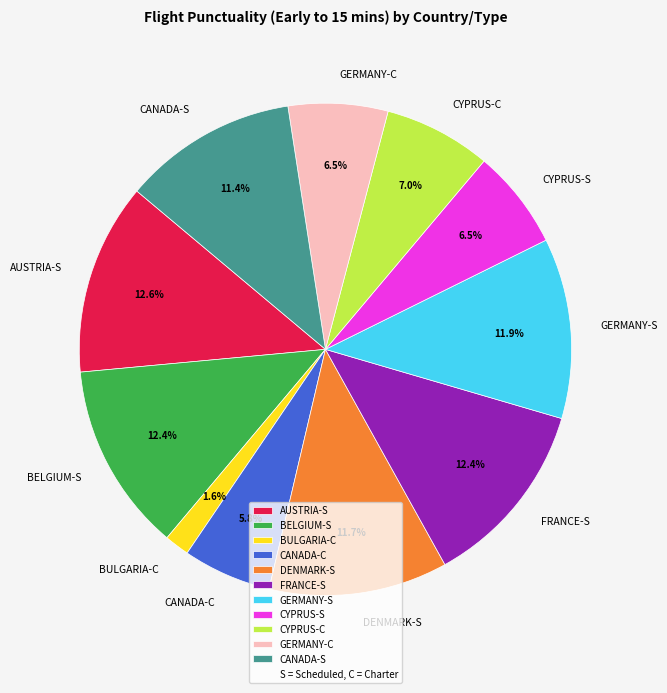

Is the sum of AUSTRIA-S and CANADA-S greater than half?

No